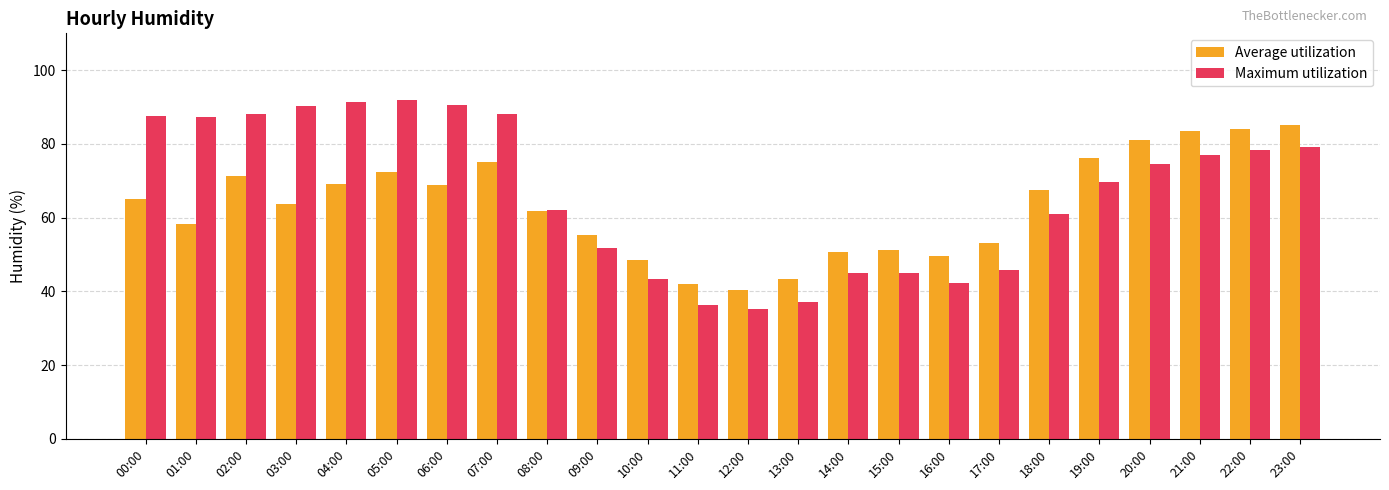

What is the sum of the Average utilization values at 14:00 and 06:00?

119.7